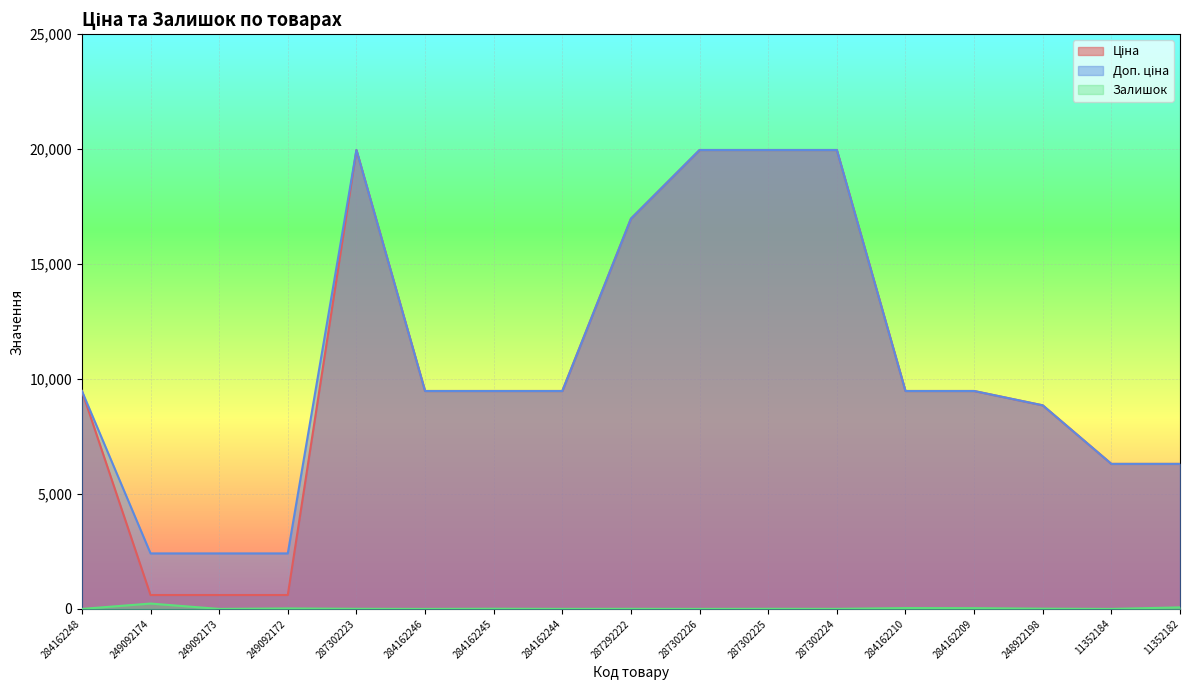

At which label is Залишок closest to 116?

11352182